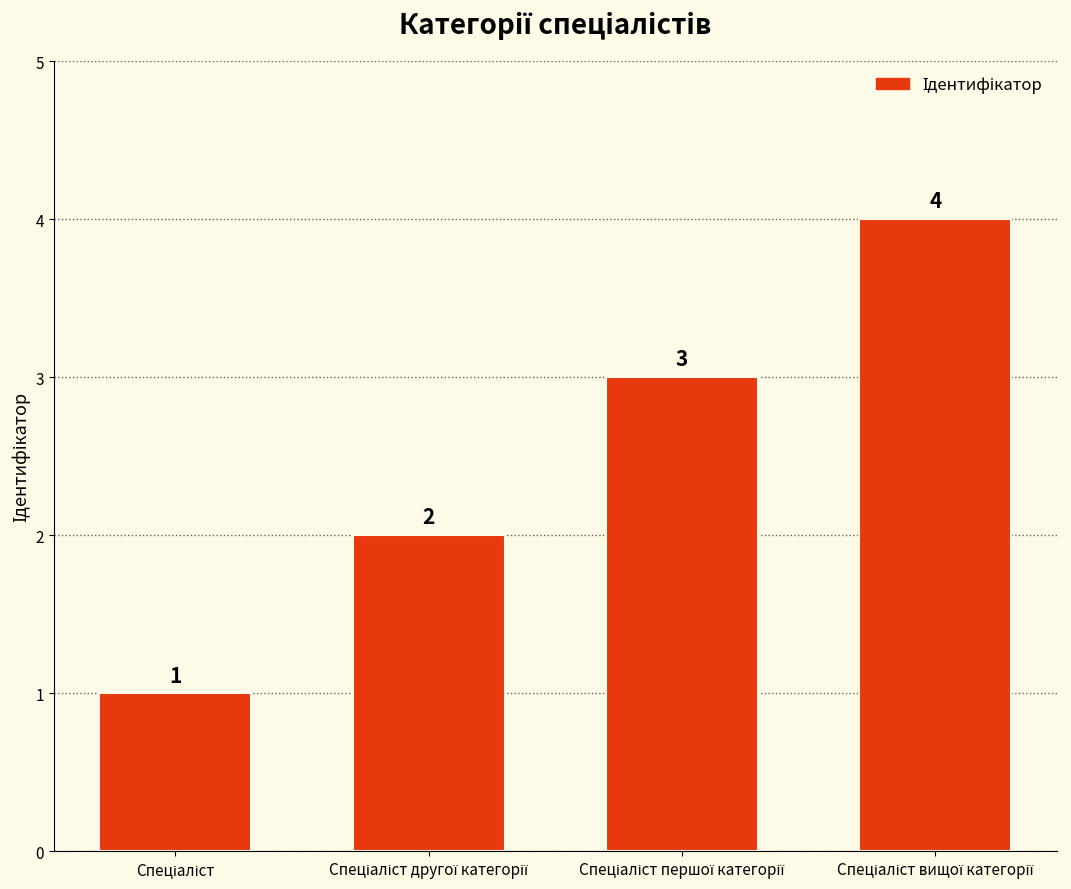

What is the value of the 3rd bar from the left?

3